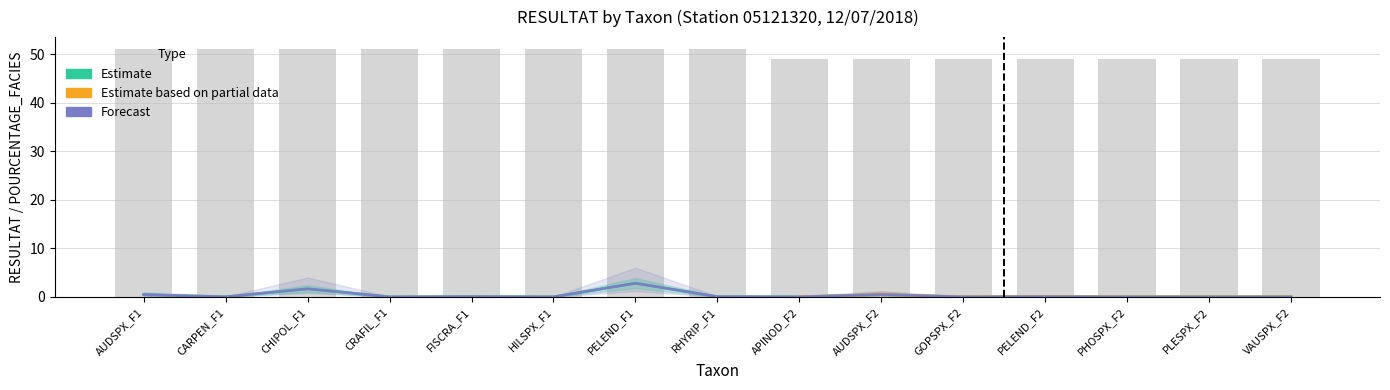

True or false: Estimate based on partial data has a value of 75.4 at FISCRA_F1.

False